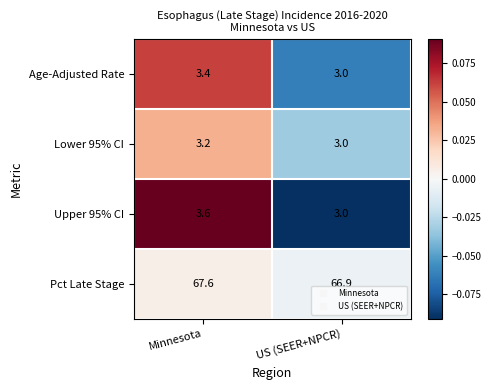

Is the value of Lower 95% CI at Minnesota greater than the value of Pct Late Stage at US (SEER+NPCR)?

No